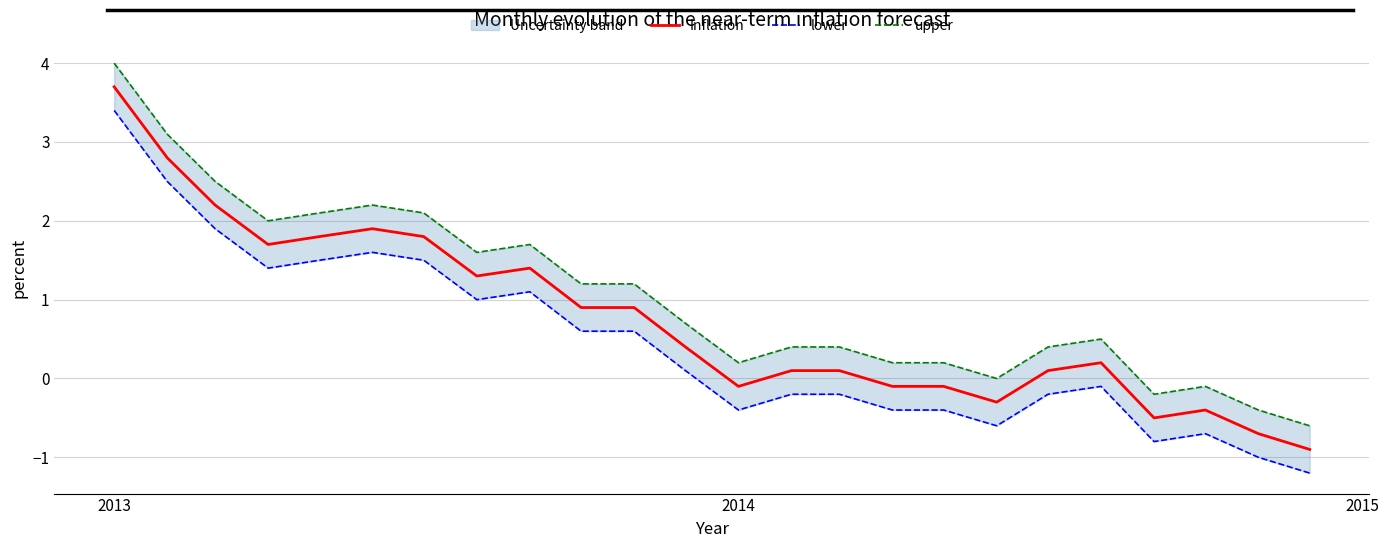

Rank the series by their average value, from lowest to highest.

lower, Inflation, upper